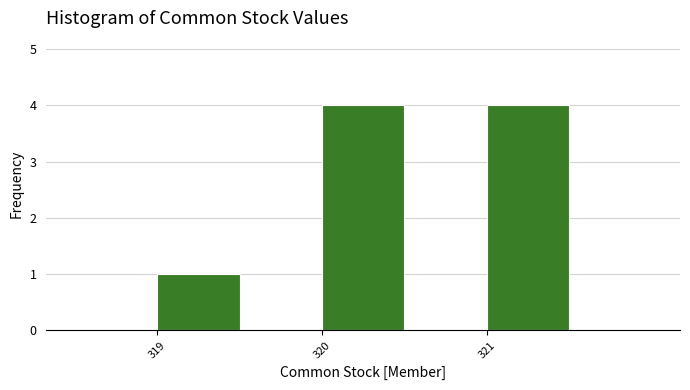

How tall is the bar that spans 321.0 to 321.5 on the x-axis? The values are not printed on the chart, so give them approximately, as read against the axis.

4